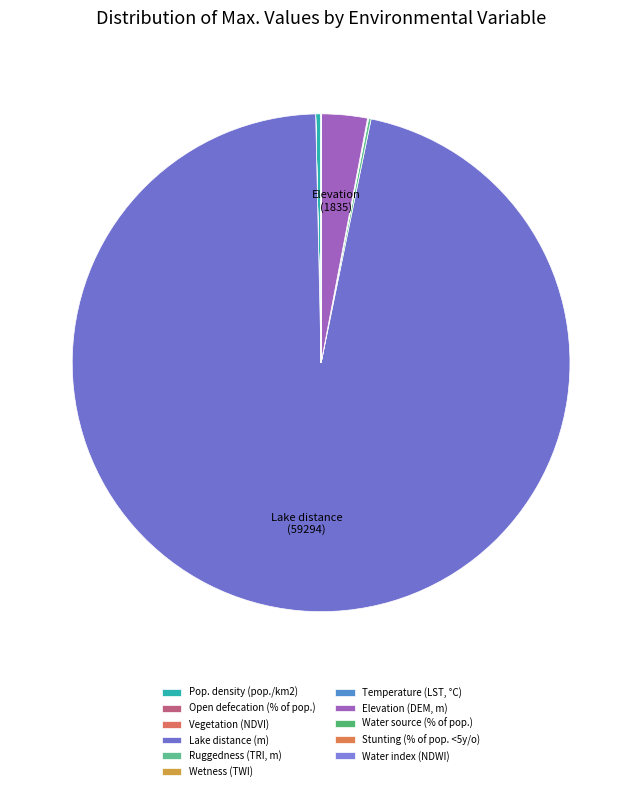

To the nearest percent, what is the difference between the largest and smallest slice percentages?

96%